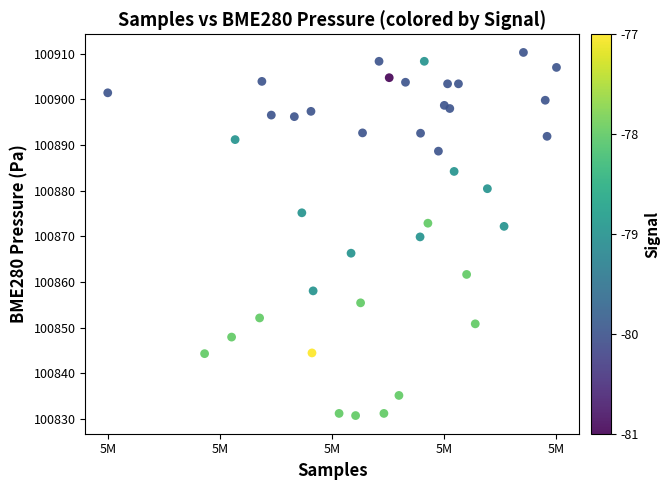

What is the range of X values (max minus min)?

41223.0